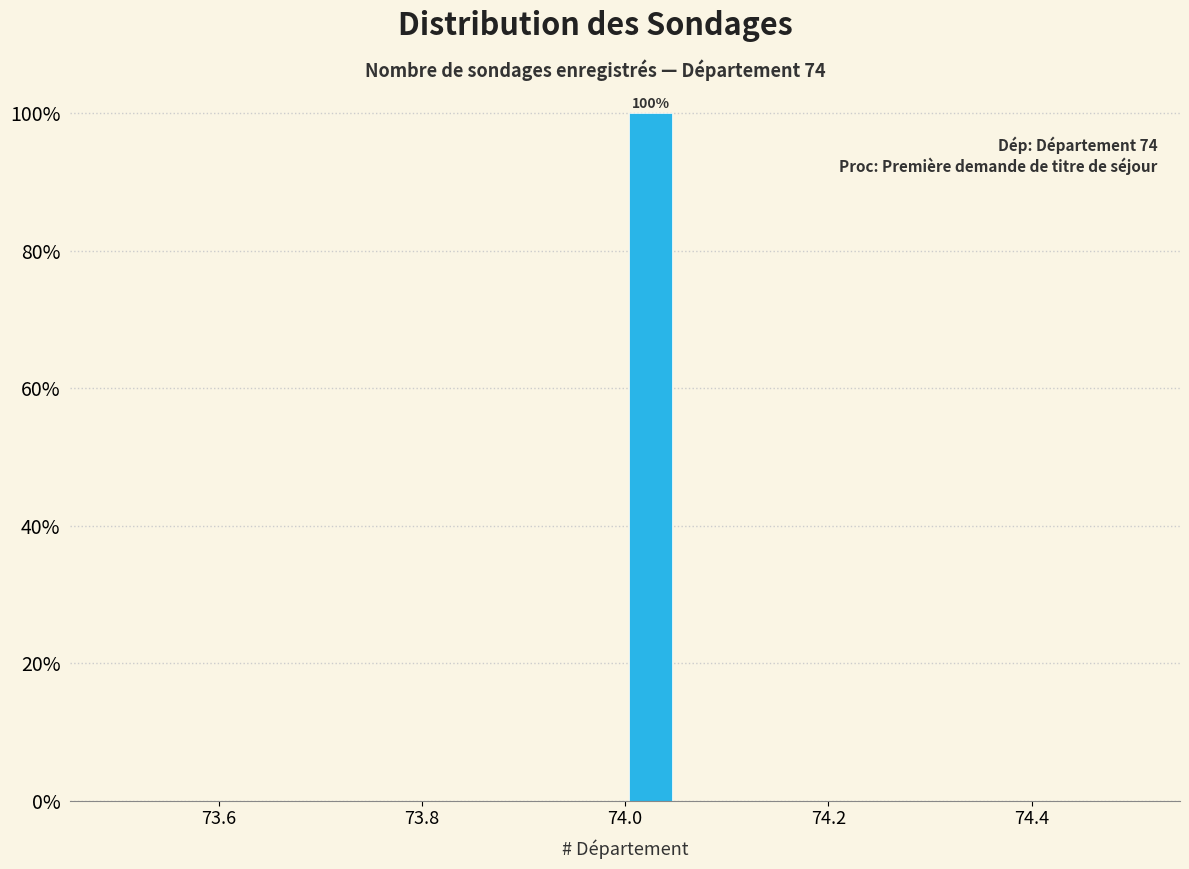

Read against the x-axis, roughly where is the centre of the tallest bar?

74.02